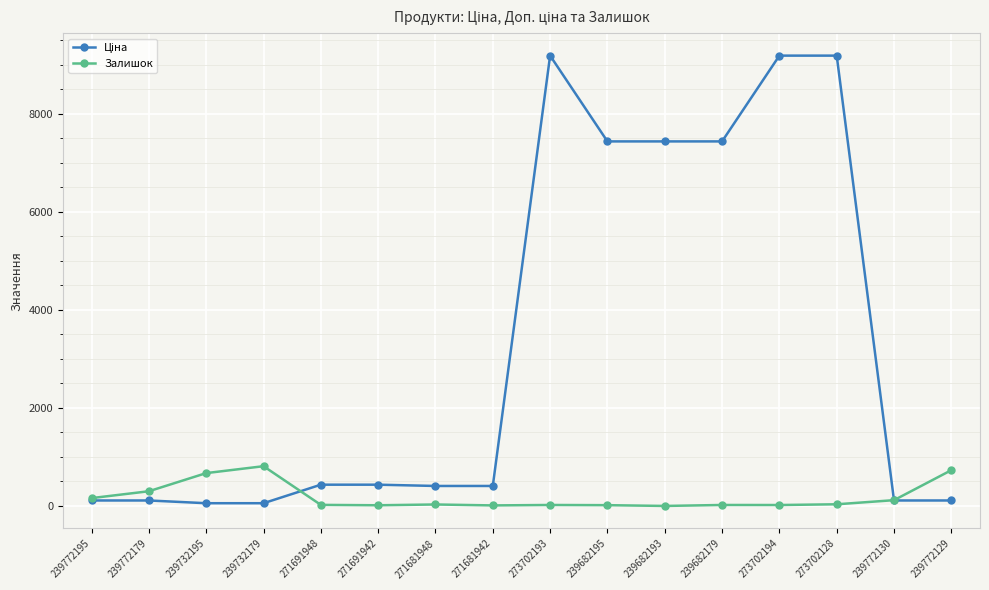

At how many categories does at least one series exceed 6030?

6